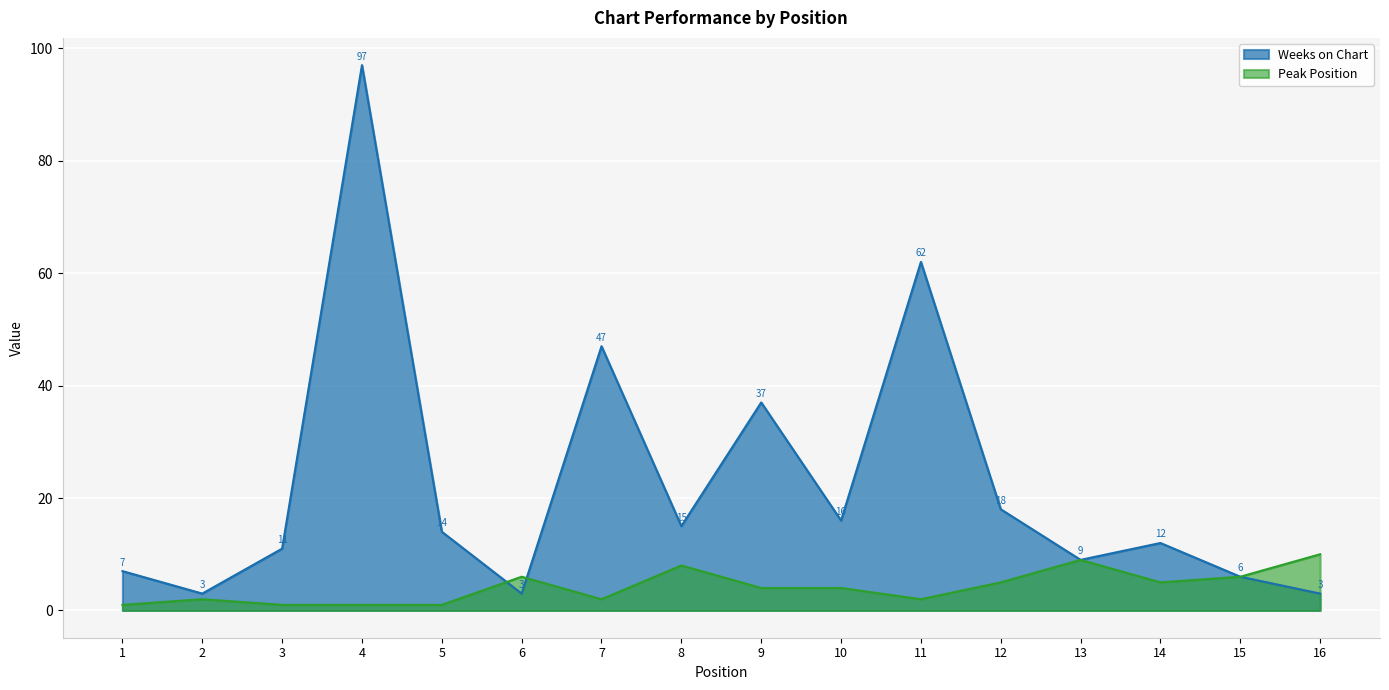

Where is the first local minimum for Weeks on Chart?

2